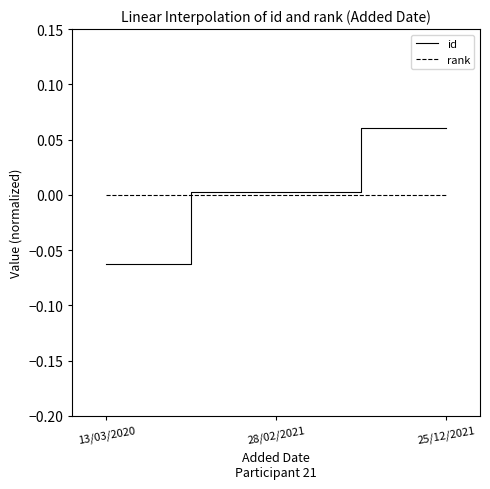

List the series in order of their peak value, highest first.

id, rank